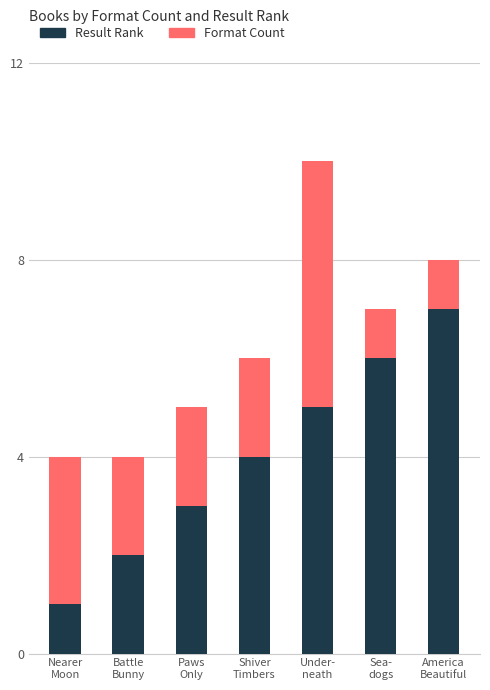

What is the maximum value for Result Rank?

7